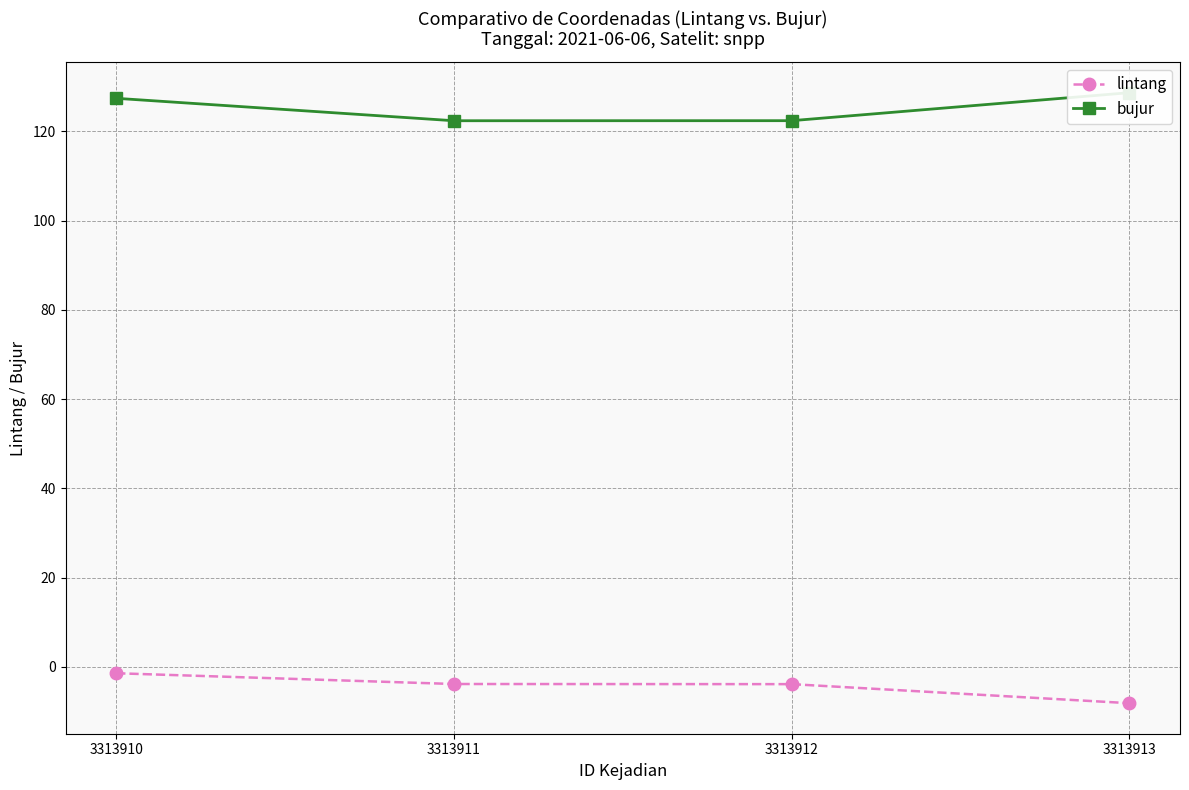

What is the difference between the highest and lowest values at 3313912?

126.3